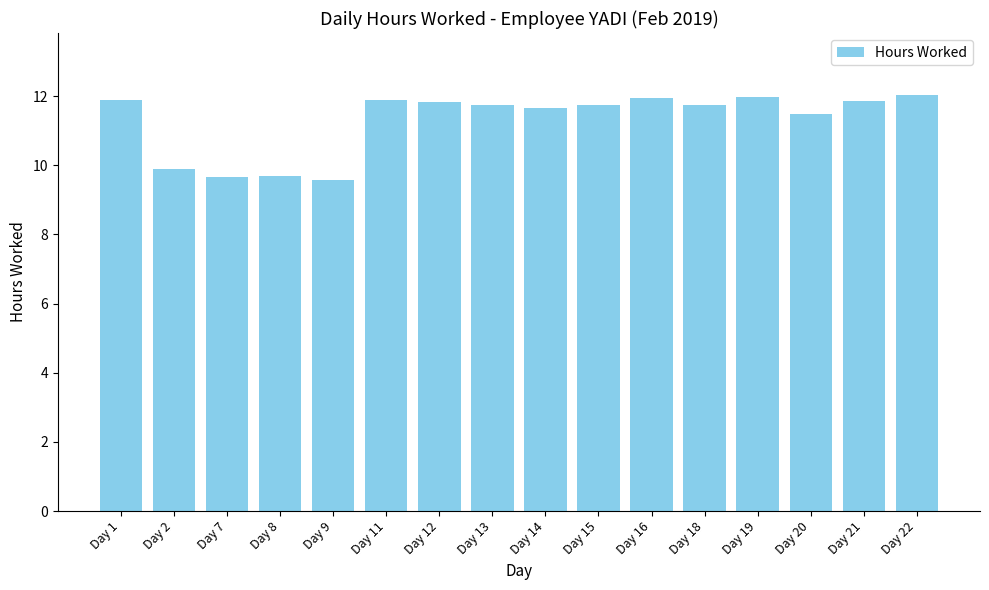

What is the greatest value displayed?

12.0